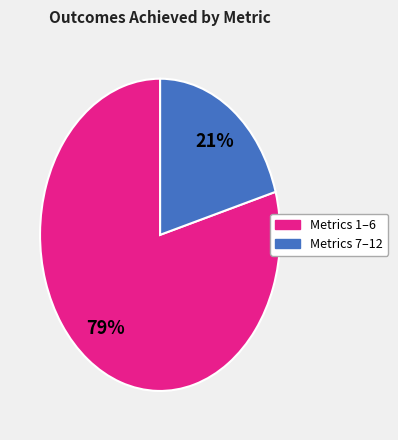

To the nearest percent, what is the average slice percentage?

50%